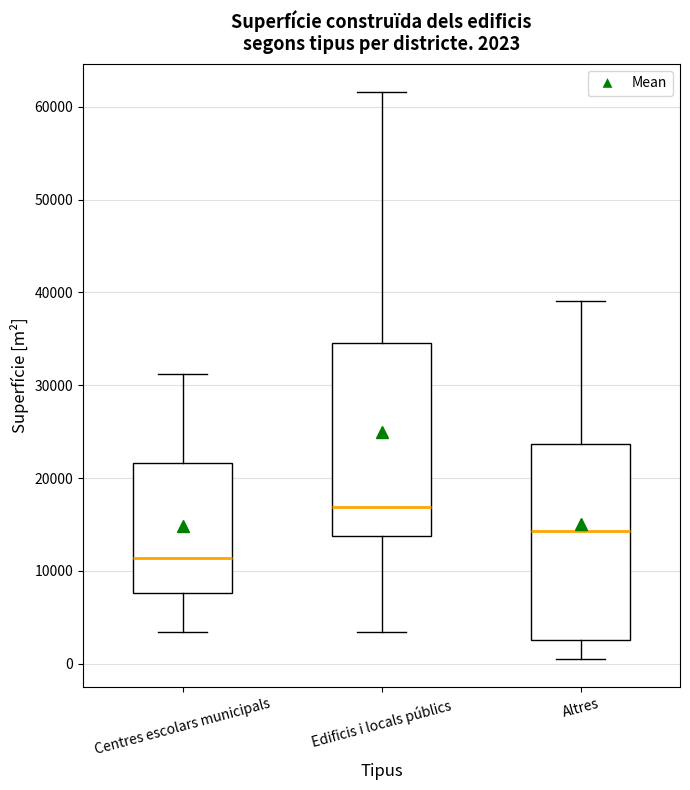

Which box's median line is the highest?

Edificis i locals públics